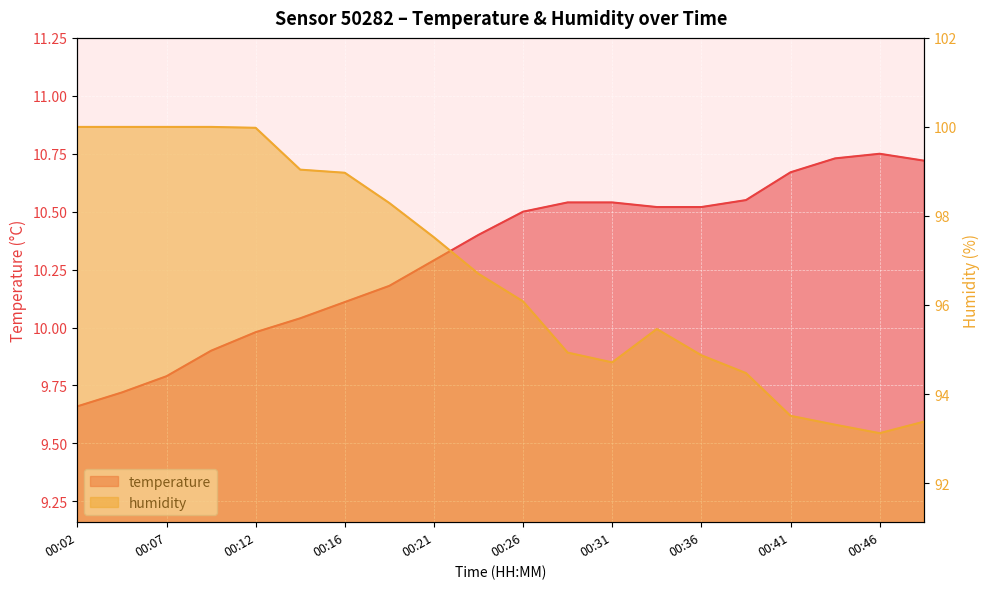

Reading left to right, extract all data points from this chart.

temperature: 9.7	9.7	9.8	9.9	10.0	10.0	10.1	10.2	10.3	10.4	10.5	10.5	10.5	10.5	10.5	10.6	10.7	10.7	10.8	10.7
humidity: 100.0	100.0	100.0	100.0	100.0	99.0	99.0	98.3	97.5	96.7	96.1	94.9	94.7	95.5	94.9	94.5	93.5	93.3	93.1	93.4